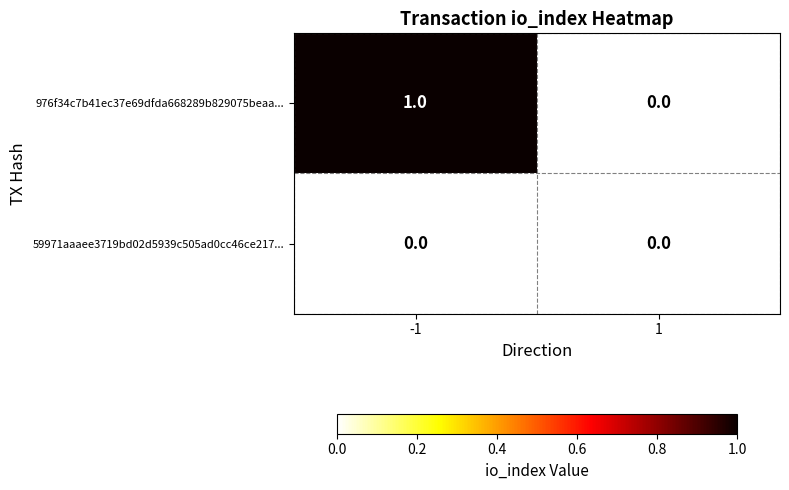

True or false: 59971aaaee3719bd02d5939c505ad0cc46ce217... has a value of 0 at 1.

True